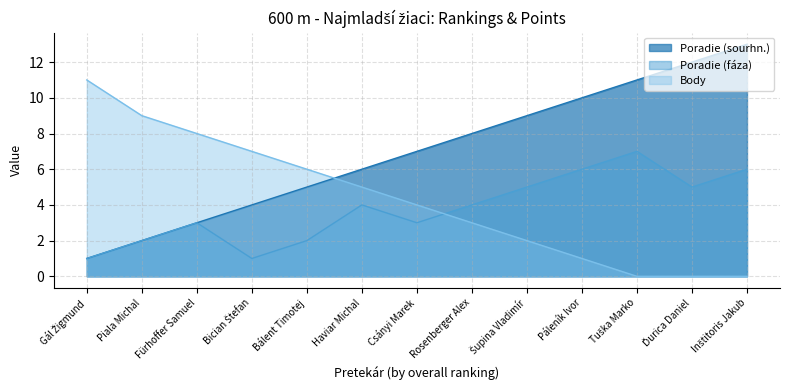

How many lines are shown in the chart?

3